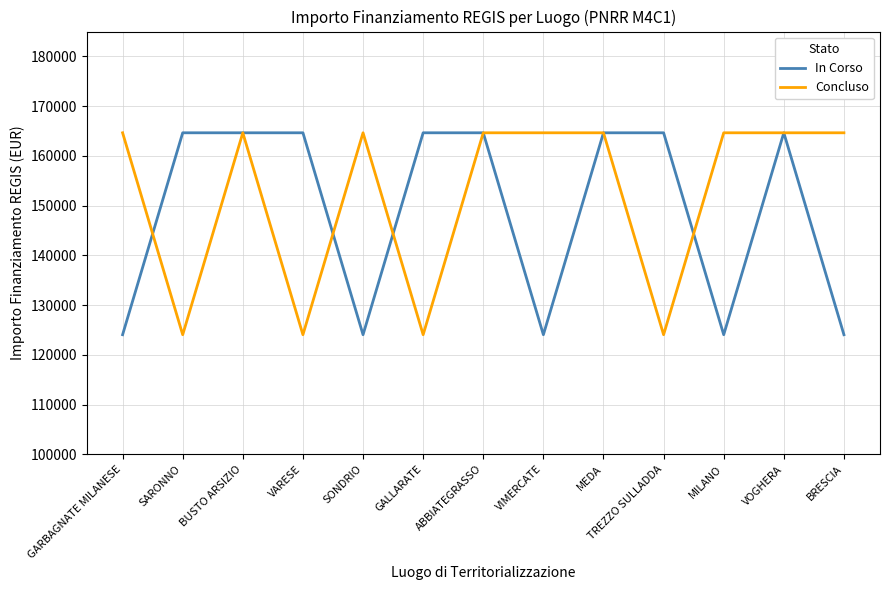

At how many categories does at least one series exceed 125682?

13